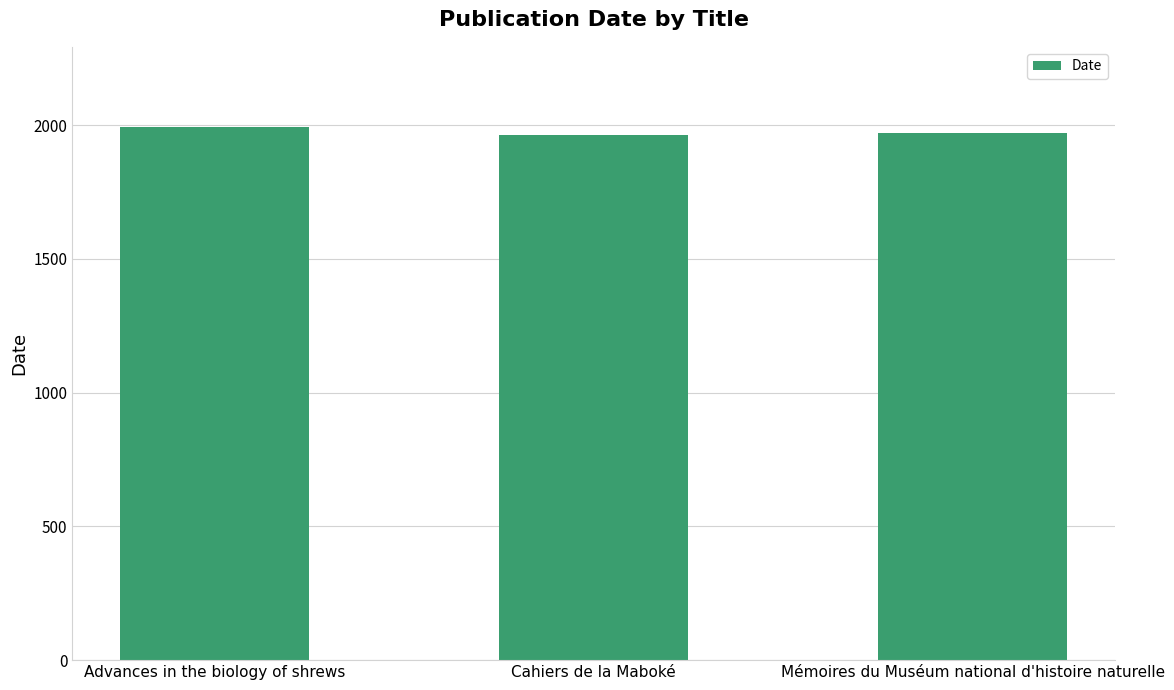

What is the smallest value displayed?

1964